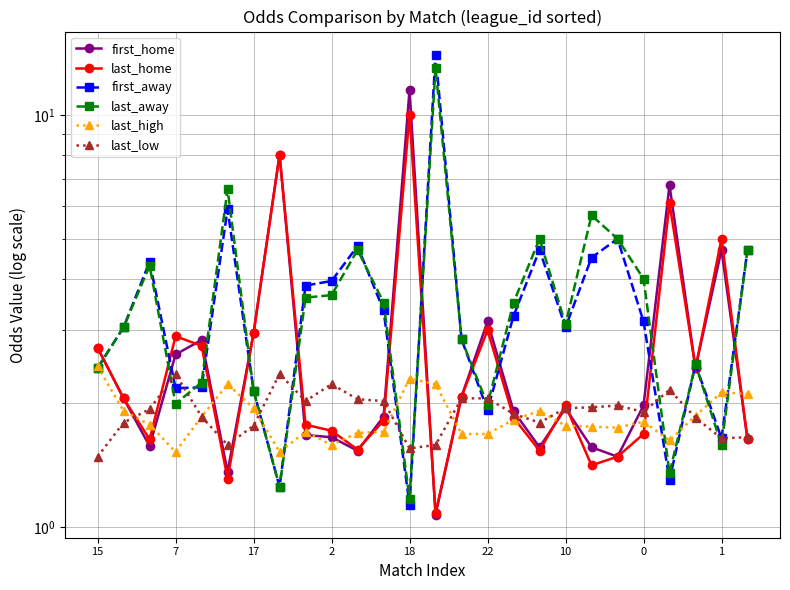

True or false: first_home has a value of 0.6 at 17.

False